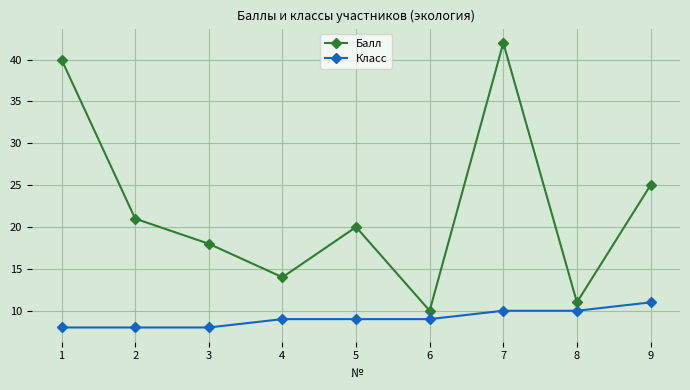

Where is Балл nearest to the value 26?

9